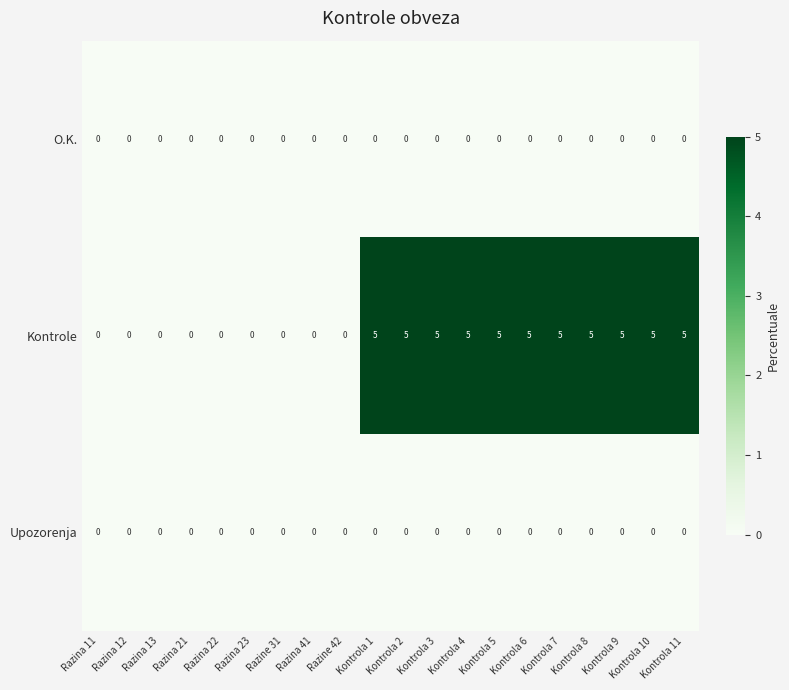

True or false: Upozorenja has a value of 0 at Kontrola 5.

True